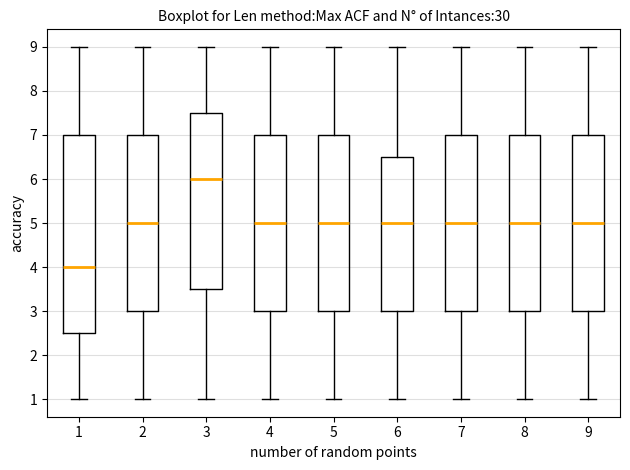

Which box's median line is the highest?

3